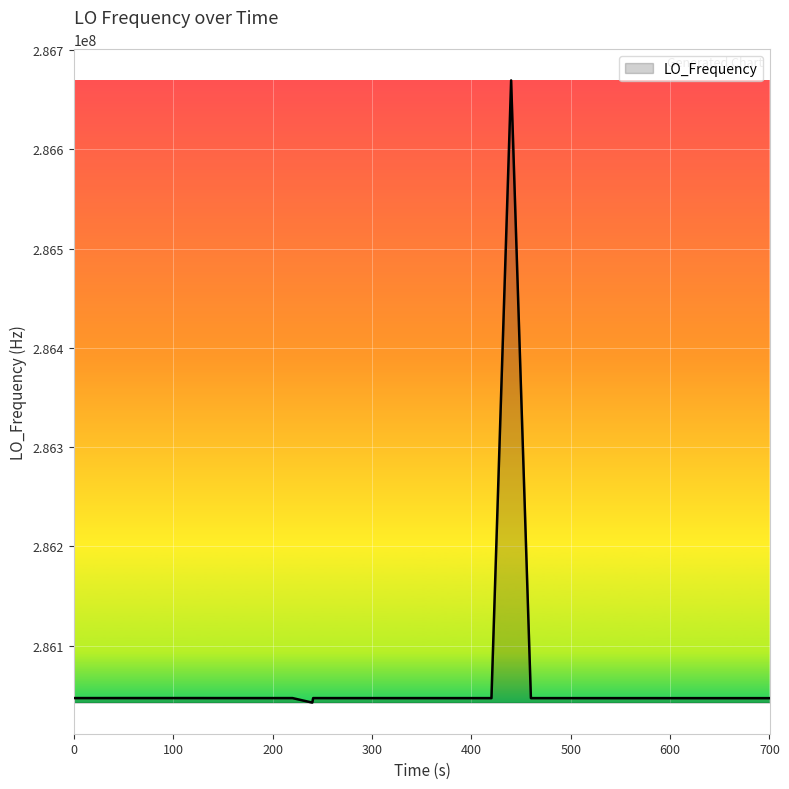

What is the greatest value displayed?

286669552.5